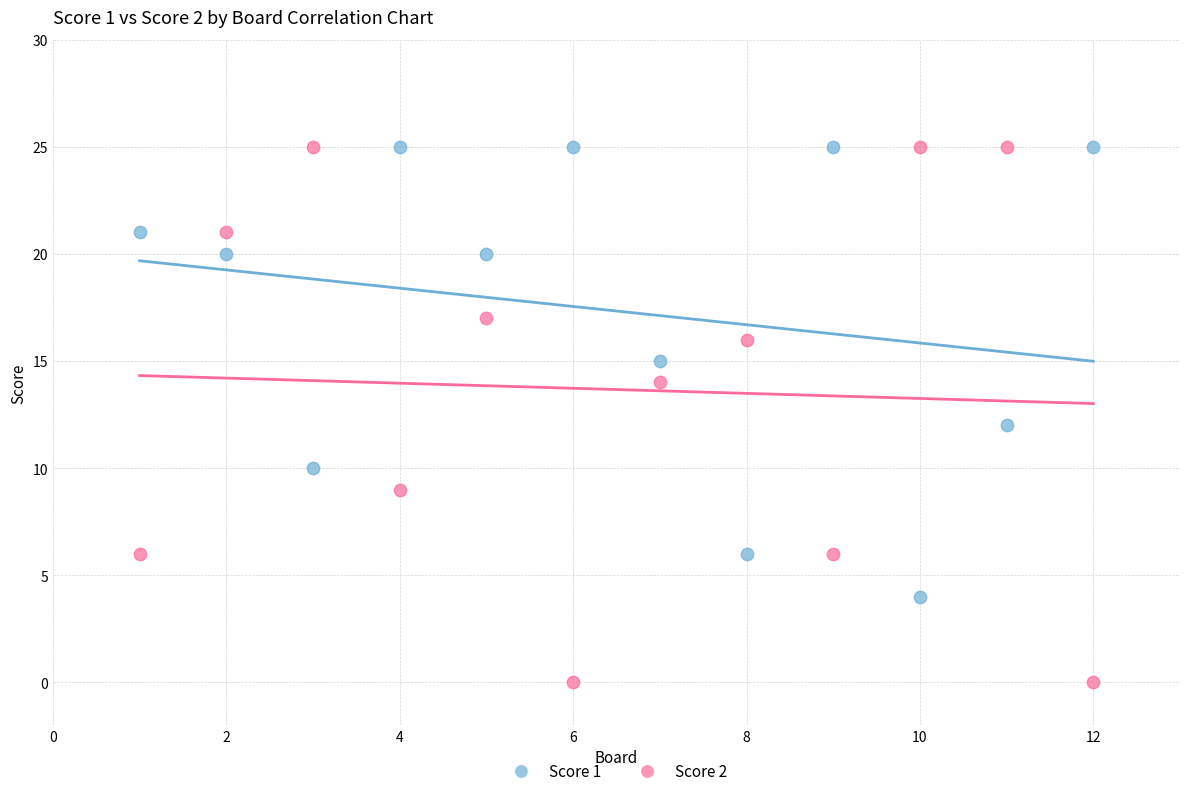

Across all data points, what is the range of X values (max minus min)?

11